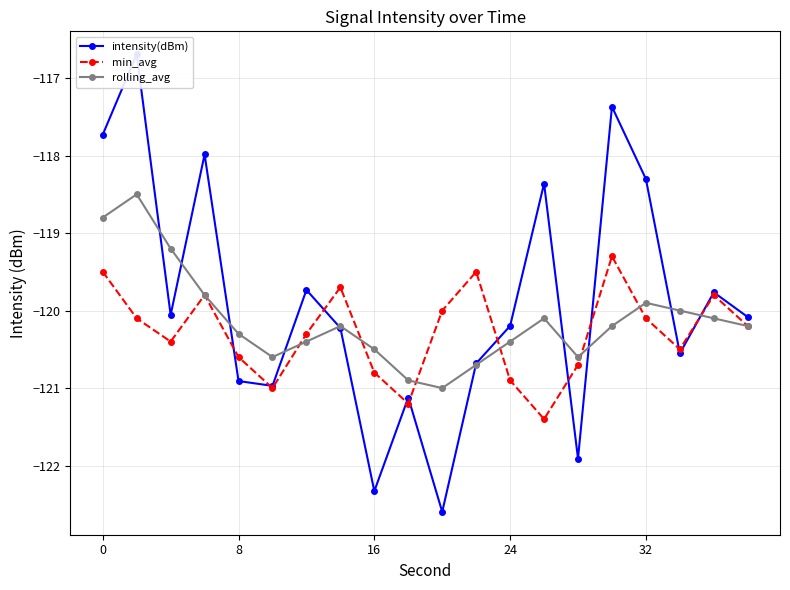

In intensity(dBm), how many points are higher than both neighbors (excluding endpoints)?

7